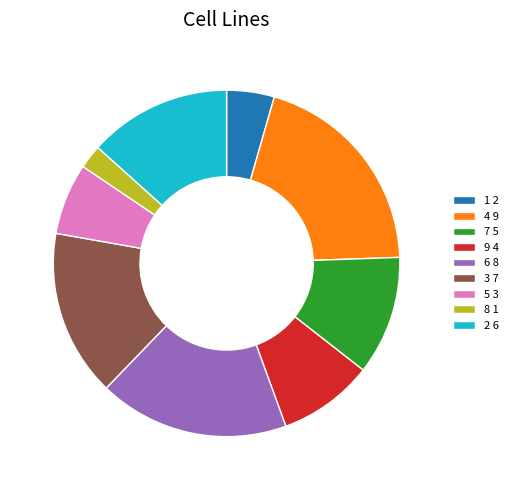

What is the largest slice in the pie chart?

4